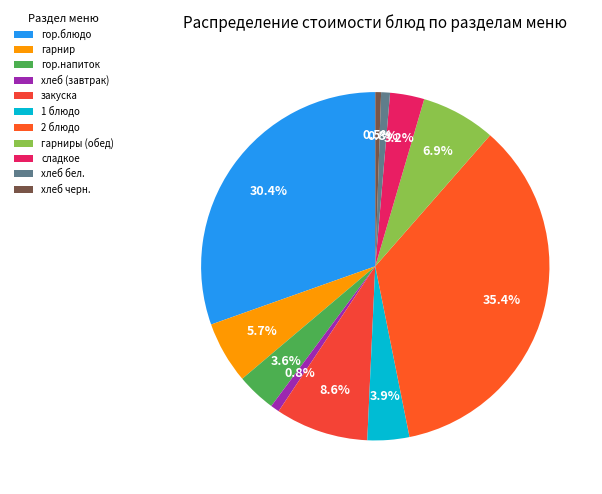

Combined, what portion of the pie is 1 блюдо and гор.блюдо?

34.3%